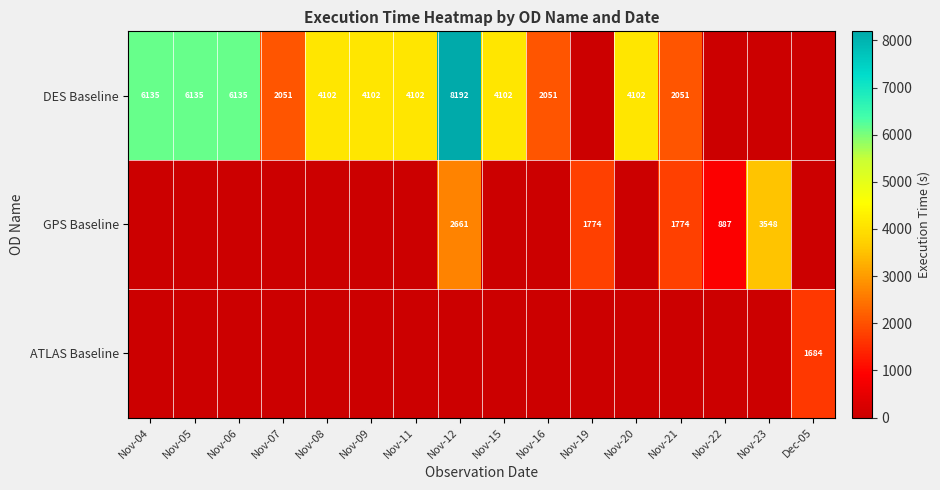

Is the value of GPS Baseline at Nov-21 greater than the value of DES Baseline at Nov-20?

No